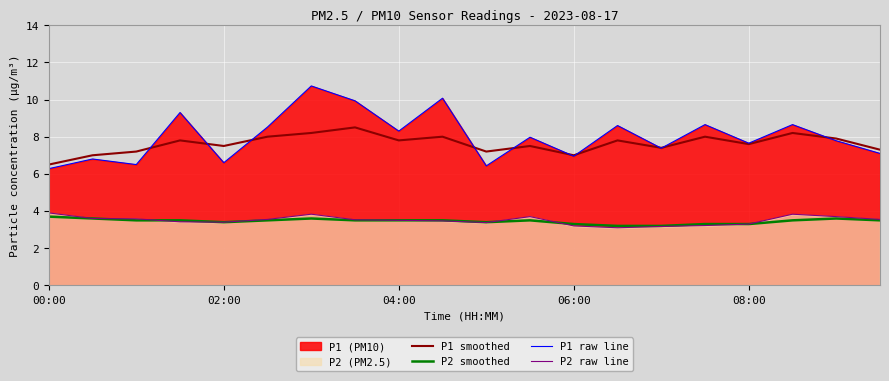

True or false: P1 raw line and P2 smoothed cross at least once.

False